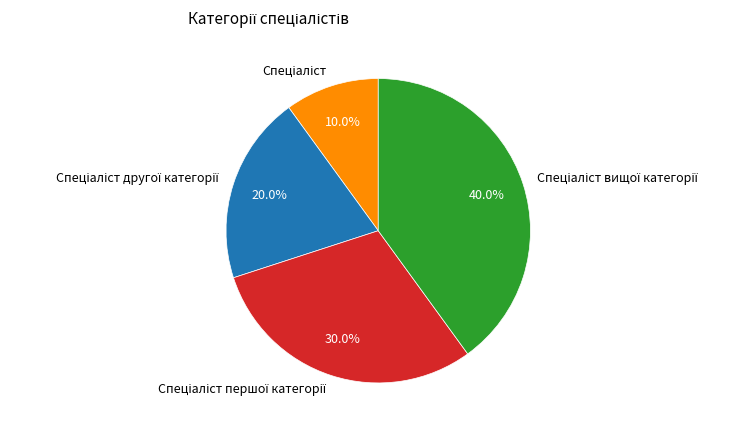

Does any single category account for the majority?

No